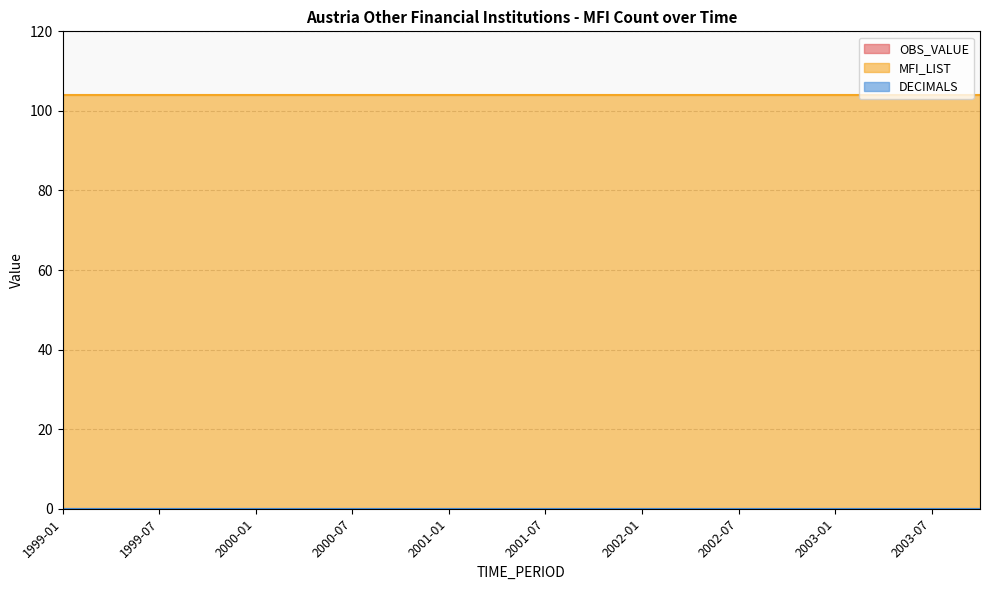

Where is DECIMALS nearest to the value 0?

1999-01